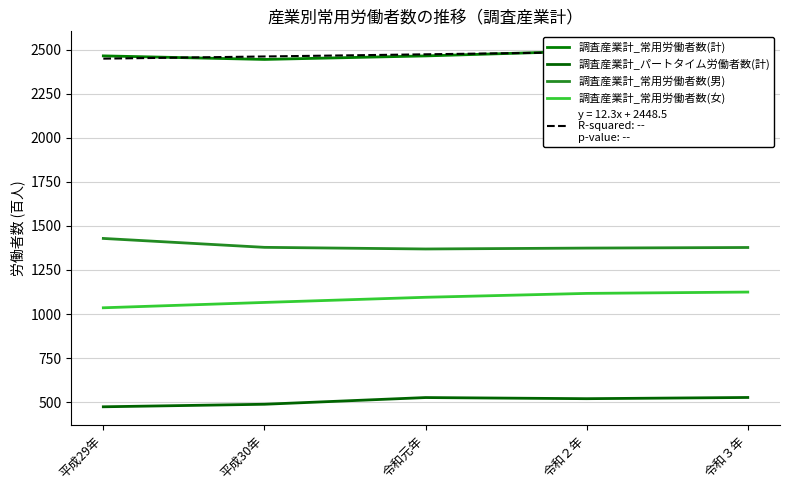

Is the value of 調査産業計_常用労働者数(女) at 令和２年 greater than the value of 調査産業計_常用労働者数(男) at 平成30年?

No